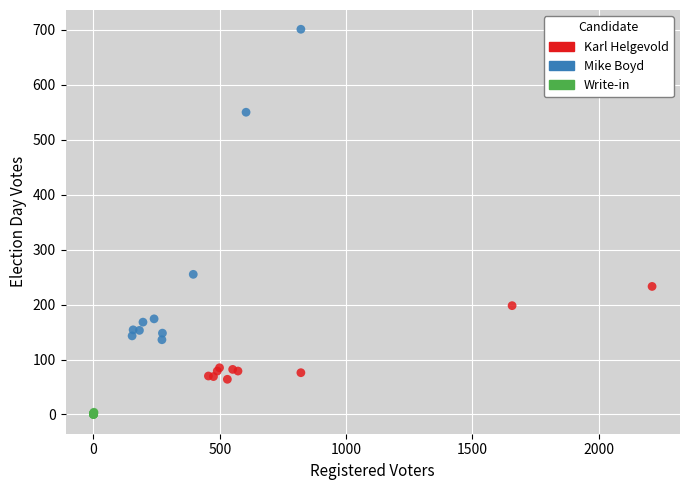

Which series has the largest Y range (max minus min)?

Mike Boyd